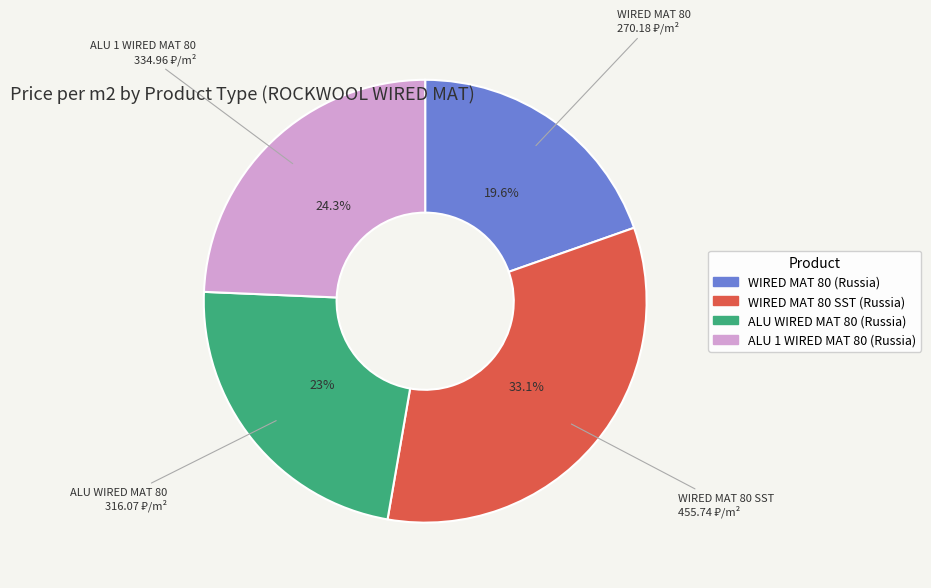

Which slice is the largest?

WIRED MAT 80 SST (Russia)